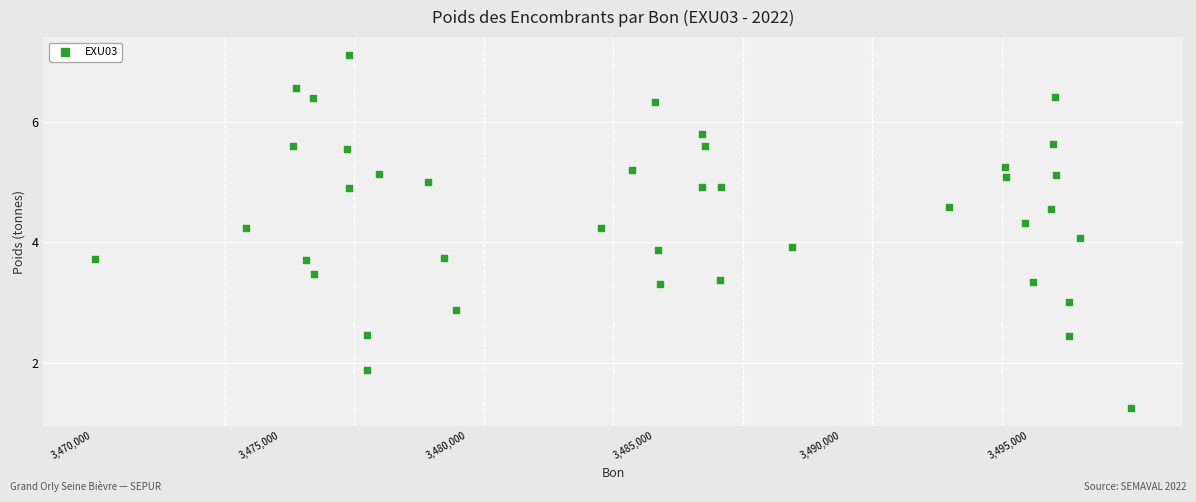

What is the range of X values (max minus min)?

27667.0